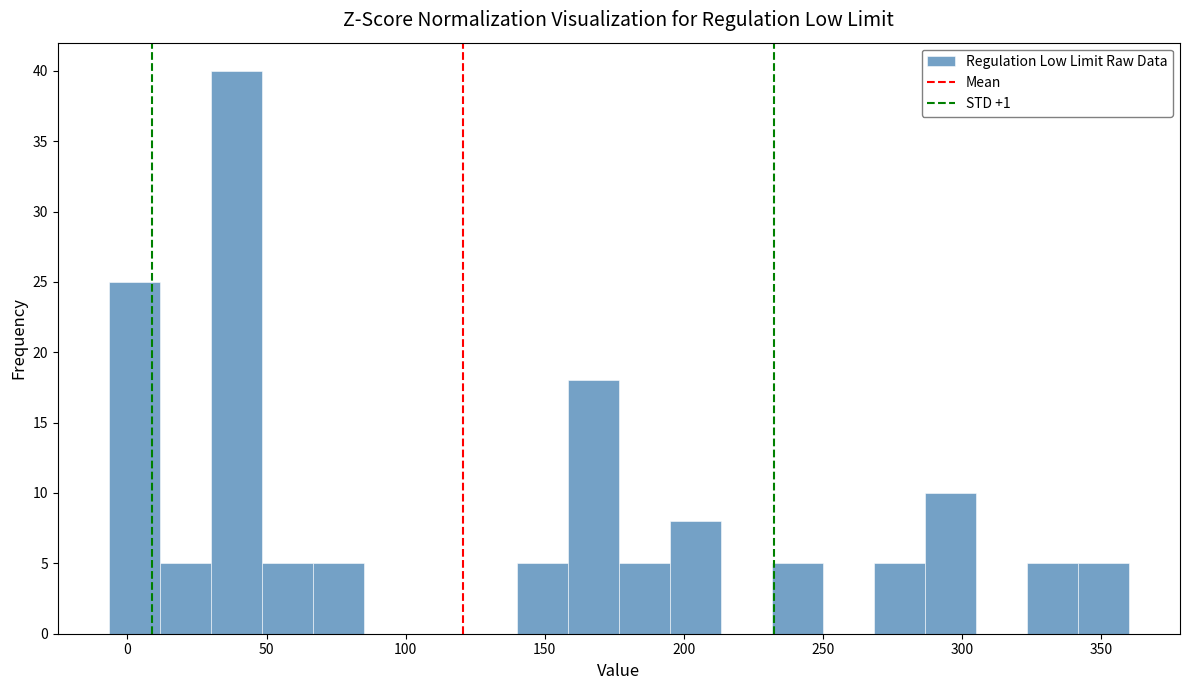

Around what value on the x-axis is the tallest bar? Give the approximate position of its centre, as read against the axis.

40